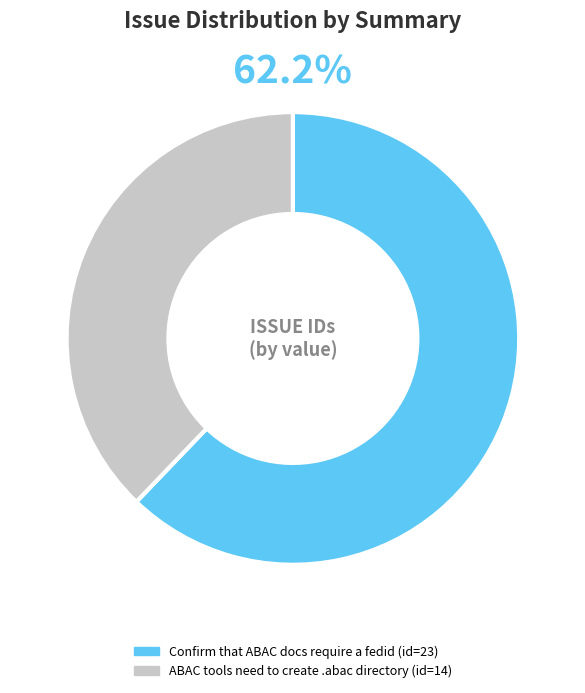

Is it true that ABAC tools need to create .abac directory is 38% of the pie?

True